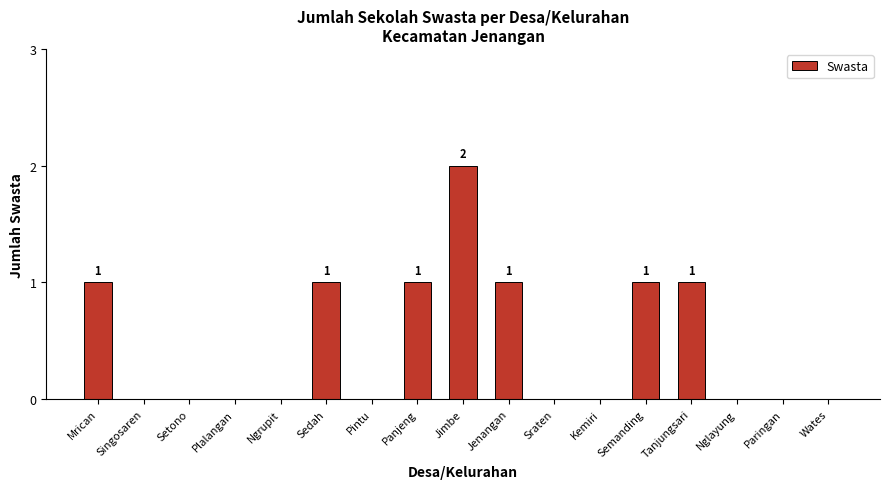

How many series are shown in this chart?

1